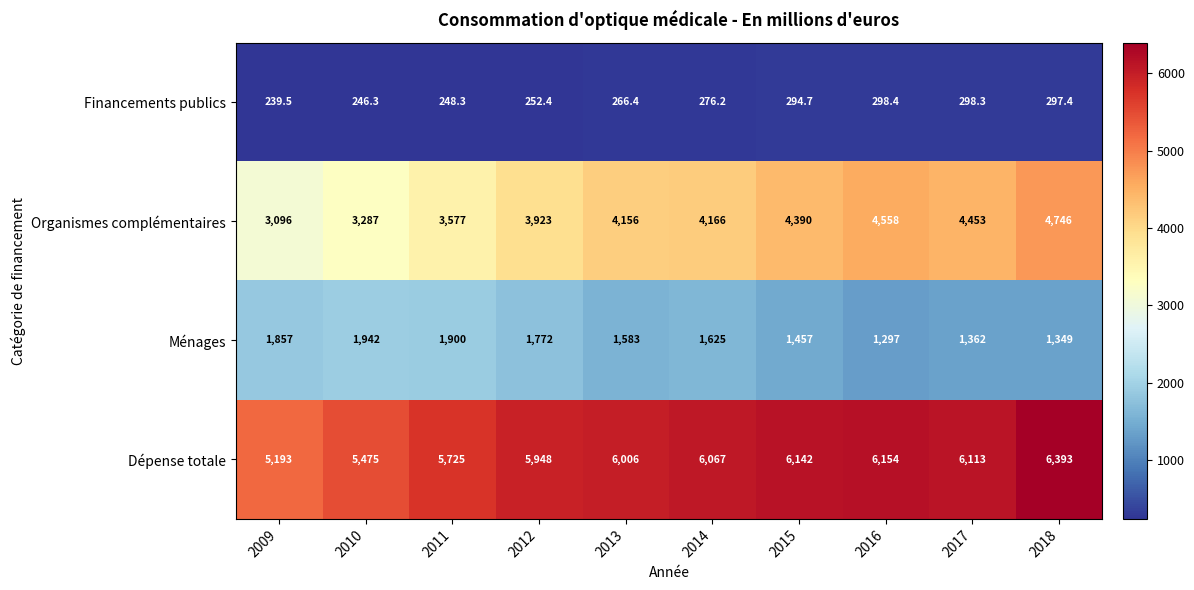

At which label is Ménages closest to 1619?

2014